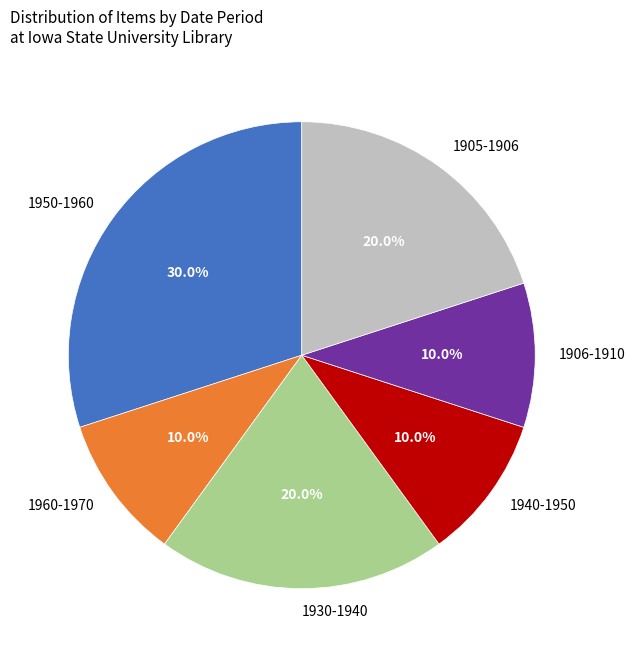

Which slice is the largest?

1950-1960